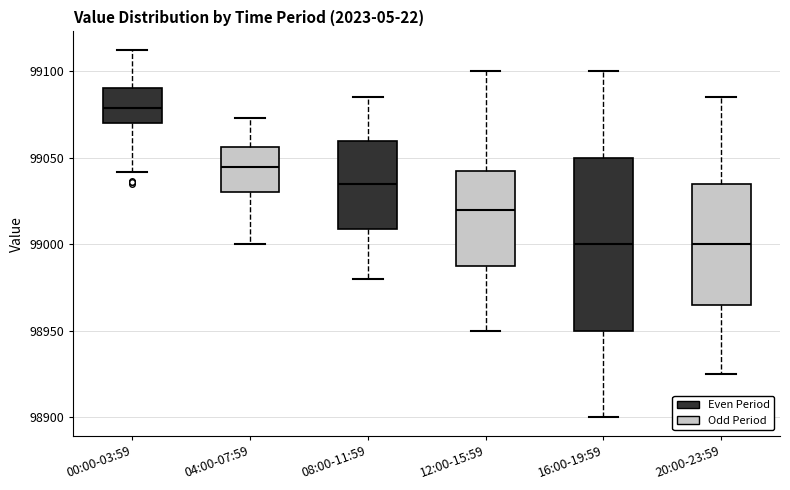

Where does the lower whisker of the box for 00:00-03:59 end on the y-axis? The values are not printed on the chart, so give them approximately, as read against the axis.

99040